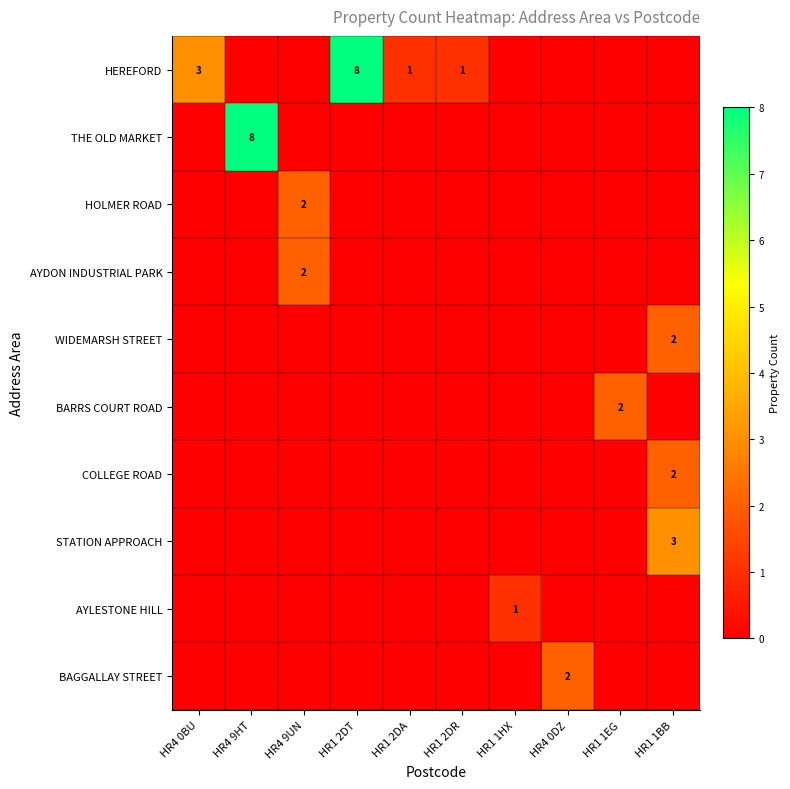

True or false: HEREFORD has a value of 1 at HR1 2DA.

True